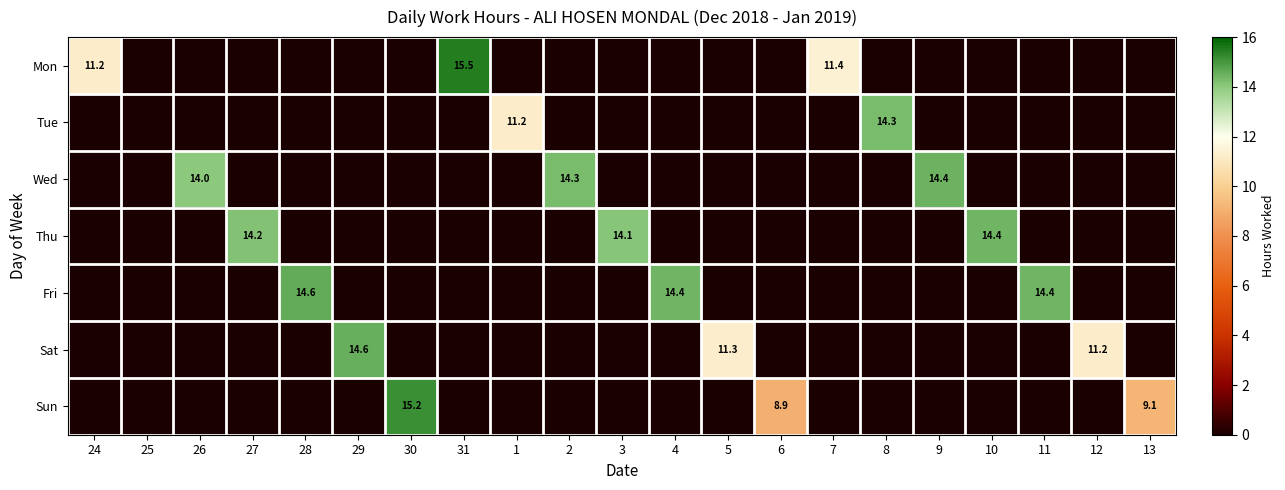

The Sat series shows 0.0 at 30. True or false?

True